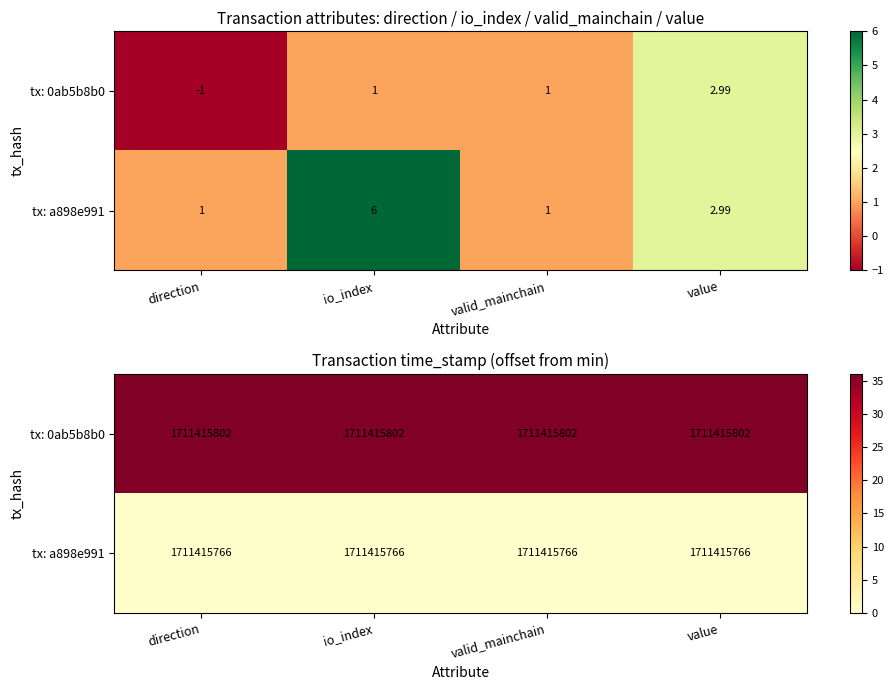

The value of tx: 0ab5b8b0 at valid_mainchain is 58. True or false?

False